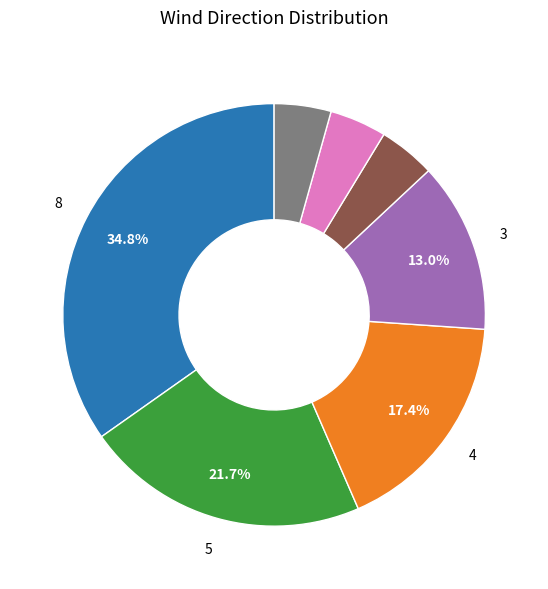

Does any single category account for the majority?

No